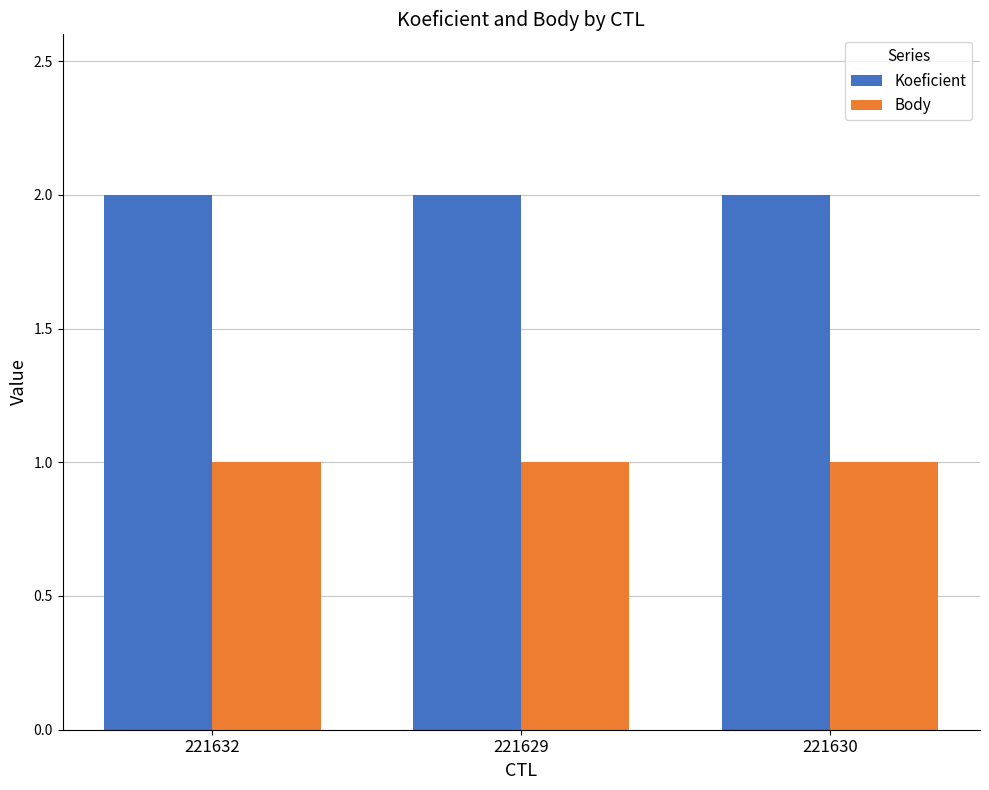

The value of Body at 221630 is 1. True or false?

True